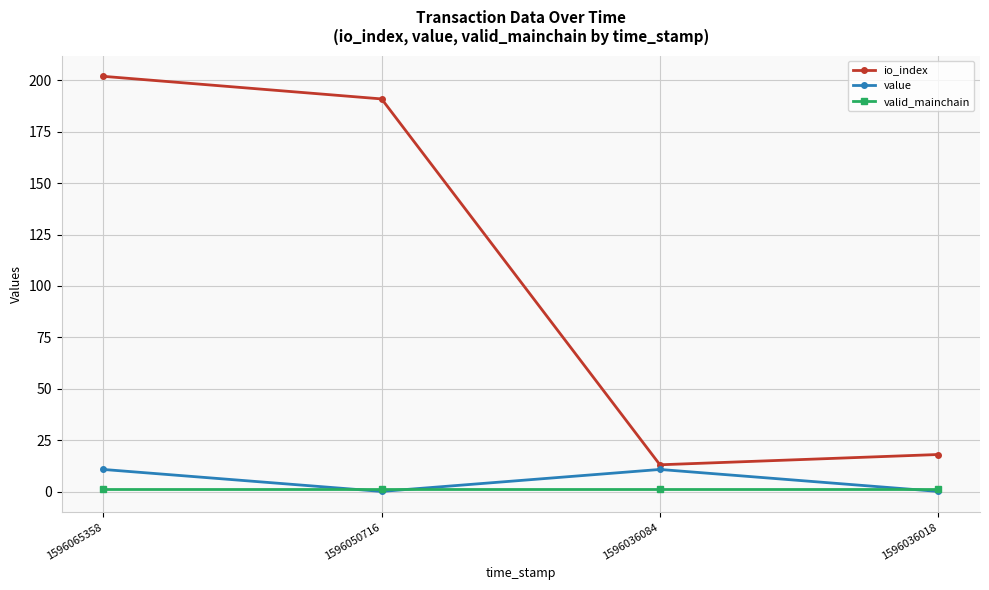

Where is io_index nearest to the value 107?

1596050716